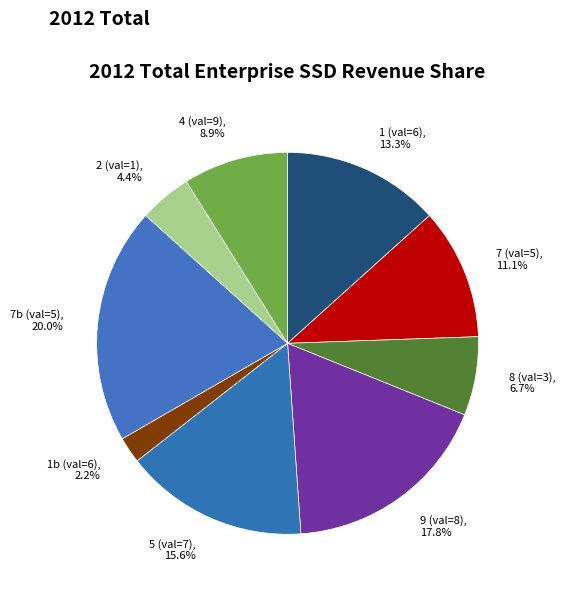

Do 7 (val=5) and 1 (val=6) together represent more than half of the pie?

No